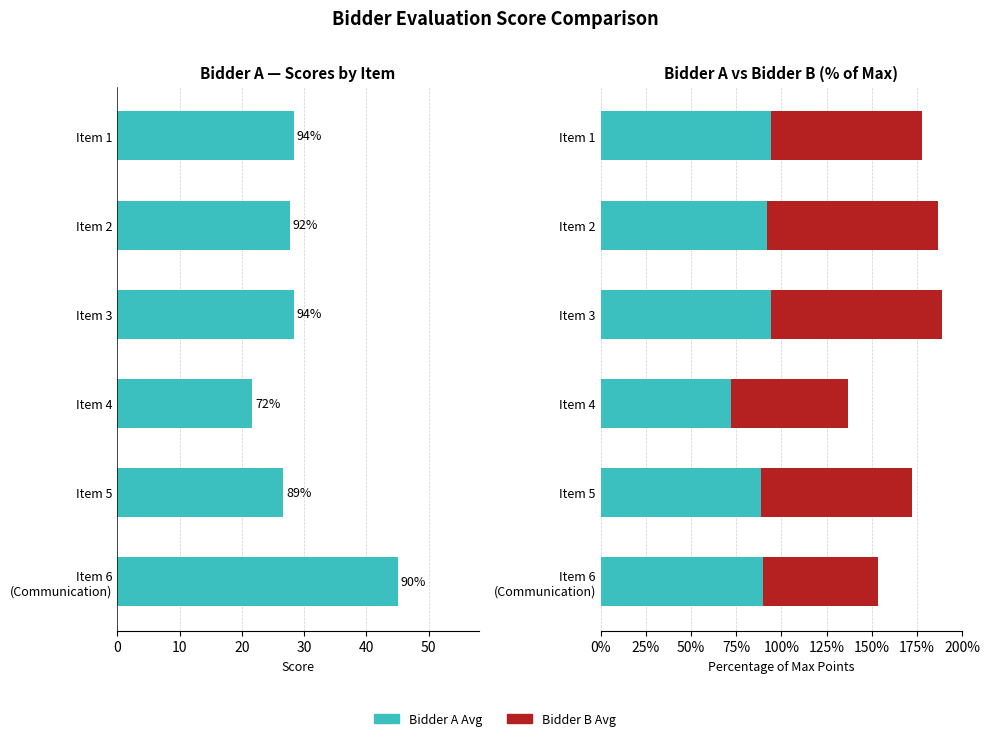

What is the average value of the Bidder B Avg series?

80.6